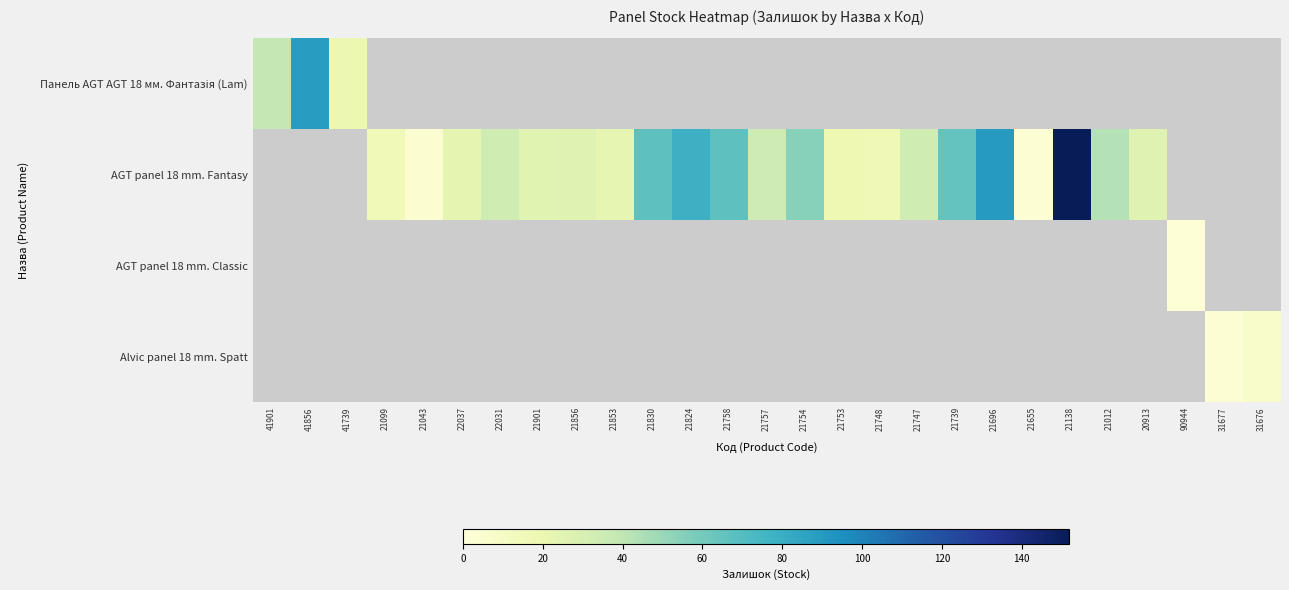

At which category does the chart reach its minimum across all series?

90944